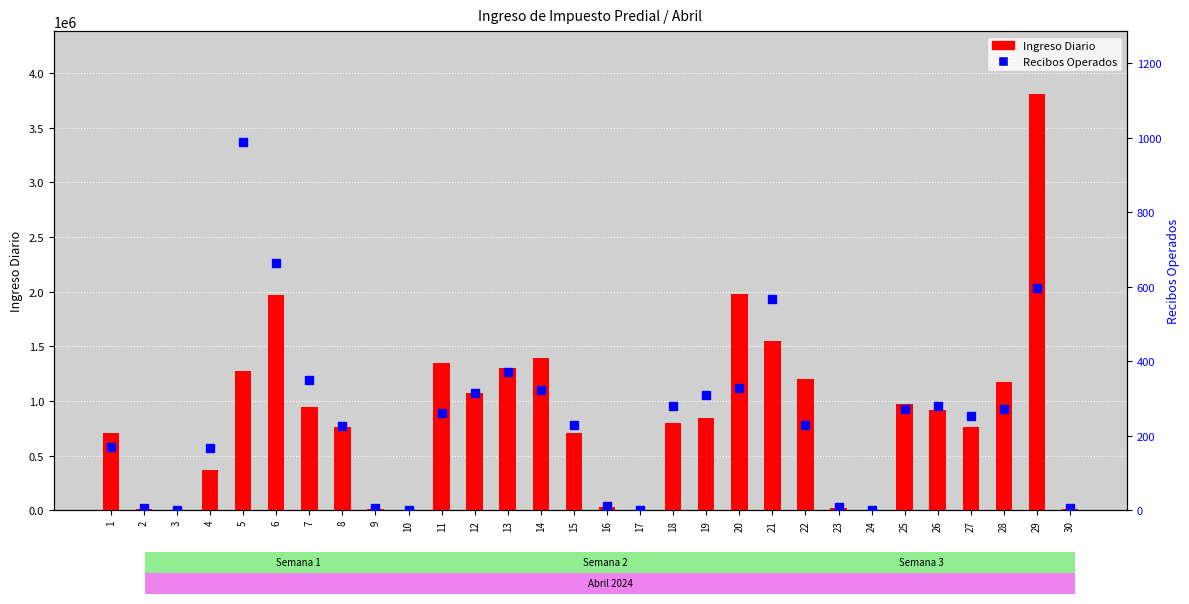

Which category has the lowest value across all series?

3